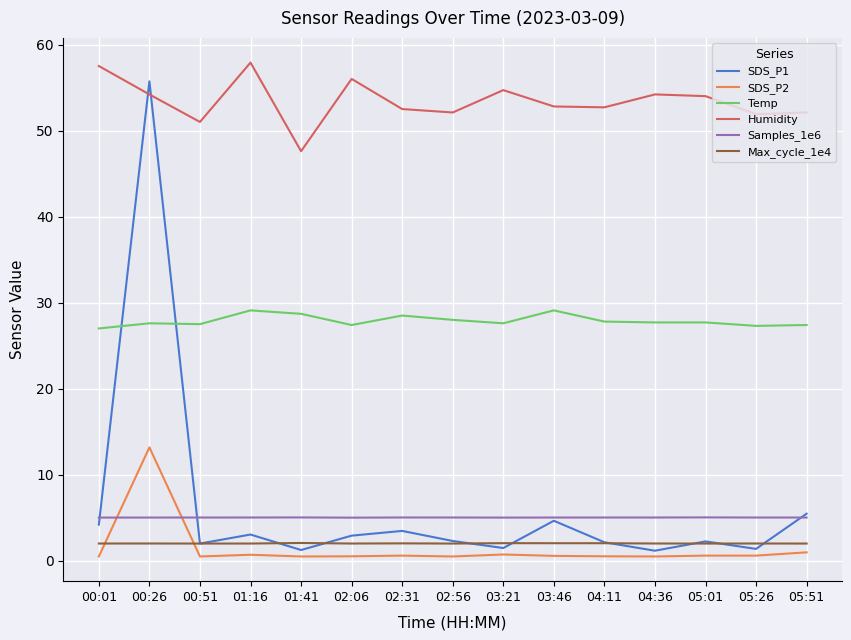

The Max_cycle_1e4 series shows 2.0 at 05:01. True or false?

True